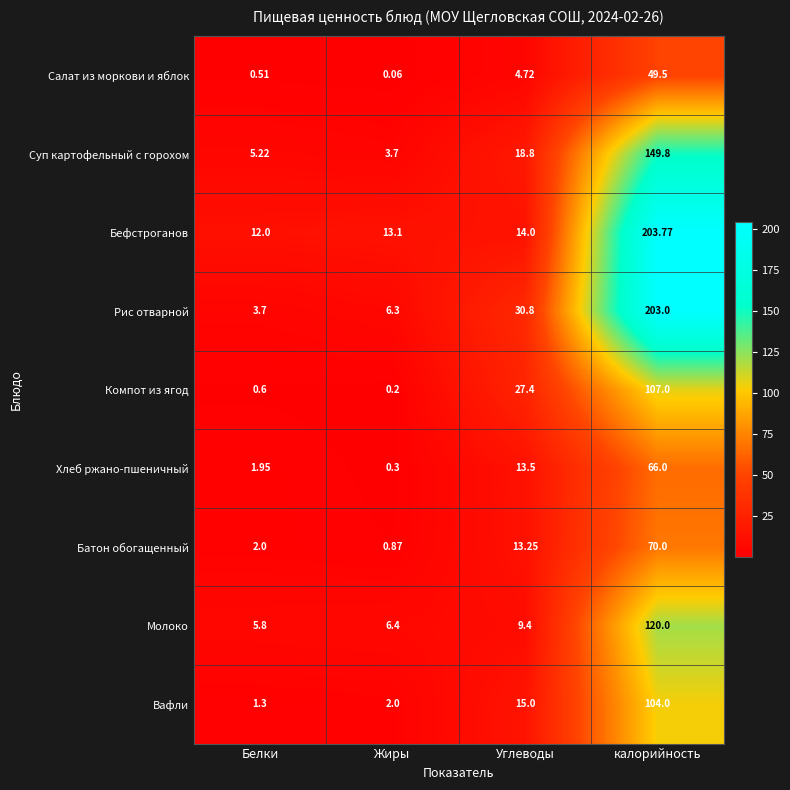

What is the total value across all series at Углеводы?

146.9